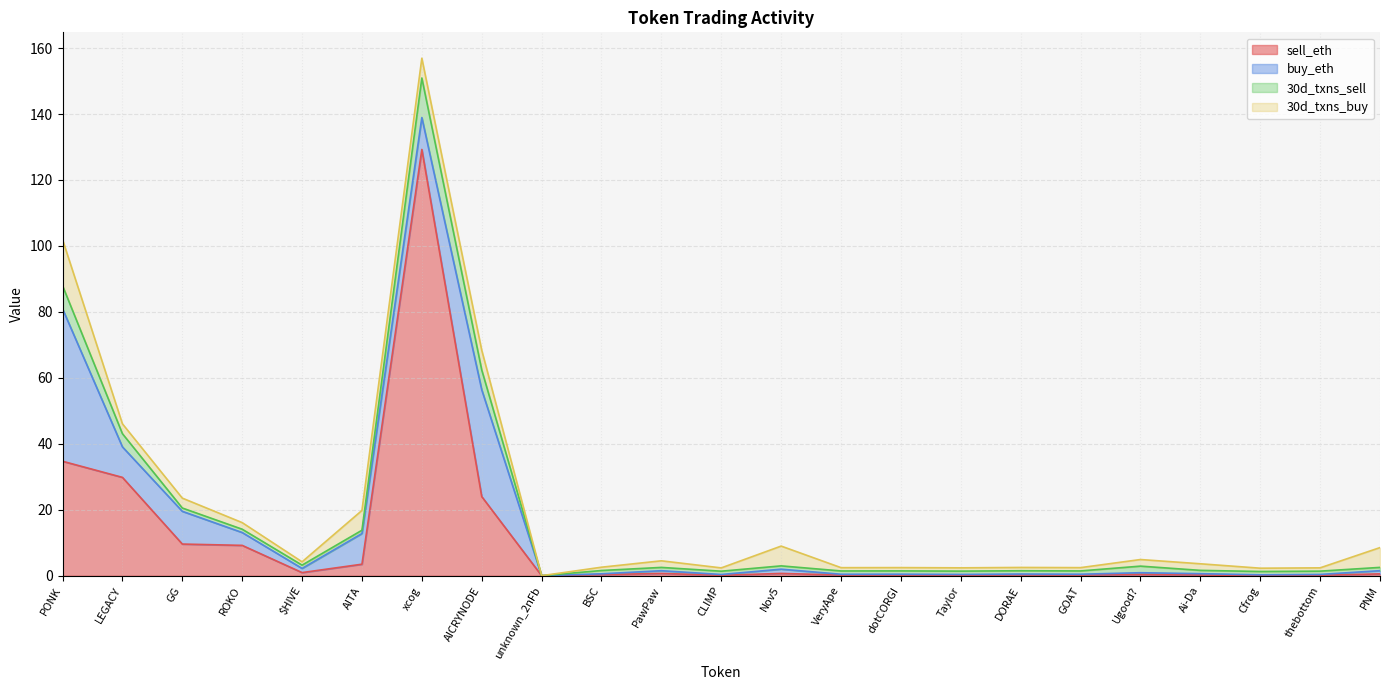

At which category is the sum across all series the highest?

xcog